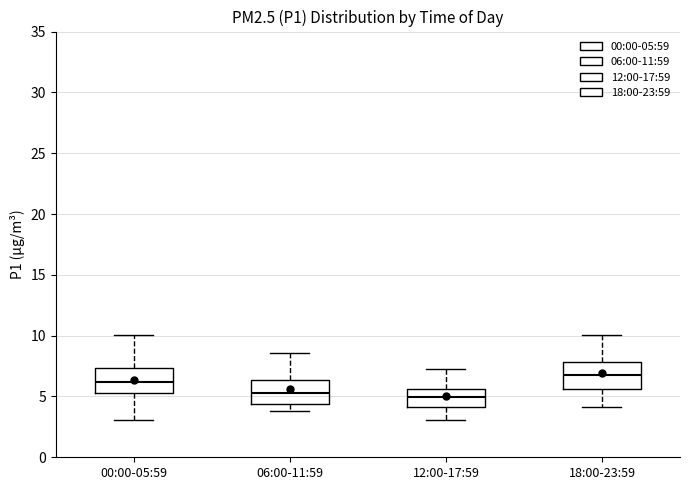

Reading left to right, transcribe this box plot: for each box, give where its median line is, the range the box spans, and where its two whiskers end, as read against the y-axis. The values are not printed on the chart, so give them approximately, as read against the axis.

00:00-05:59: median 6.0, box 5.5 to 7.5, whiskers 3.0 to 10.0
06:00-11:59: median 5.5, box 4.5 to 6.5, whiskers 4.0 to 8.5
12:00-17:59: median 5.0, box 4.0 to 5.5, whiskers 3.0 to 7.0
18:00-23:59: median 7.0, box 5.5 to 8.0, whiskers 4.0 to 10.0